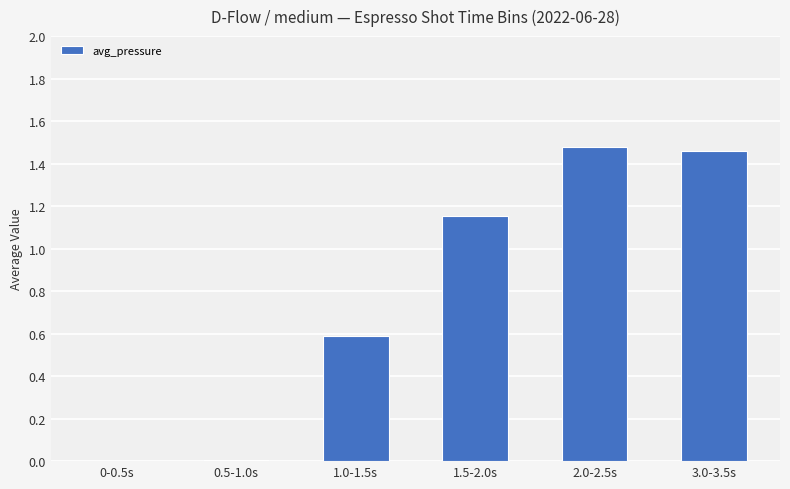

What is the change in value from 1.0-1.5s to 3.0-3.5s?

+0.9